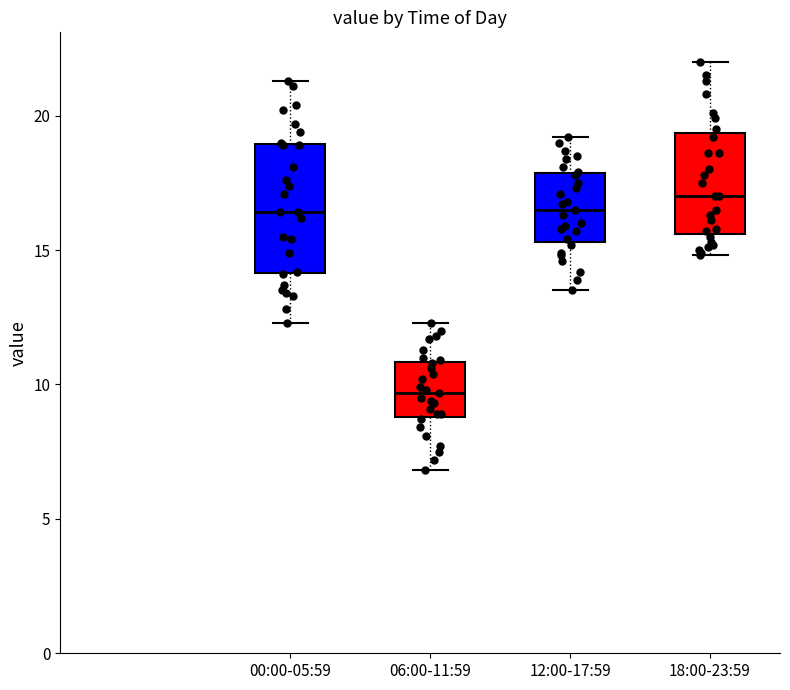

Which box's median line is the lowest?

06:00-11:59